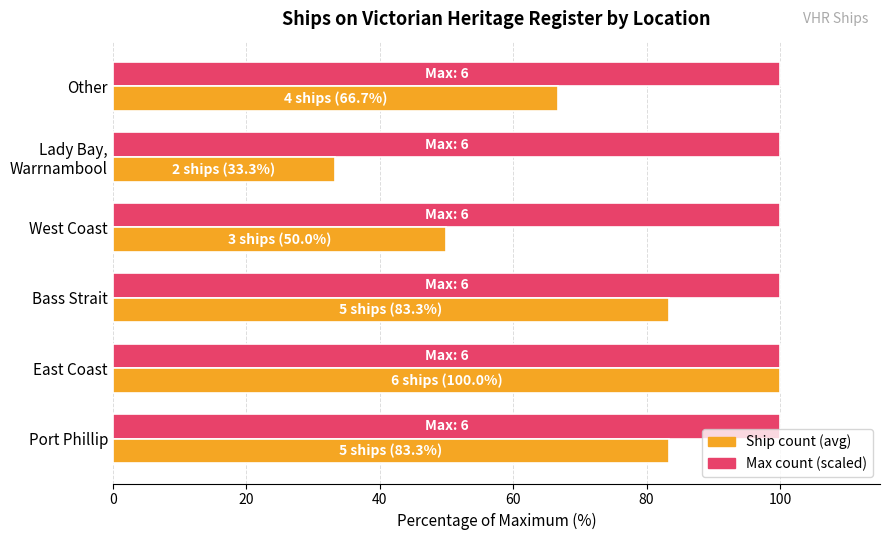

What is the smallest value displayed?

33.3